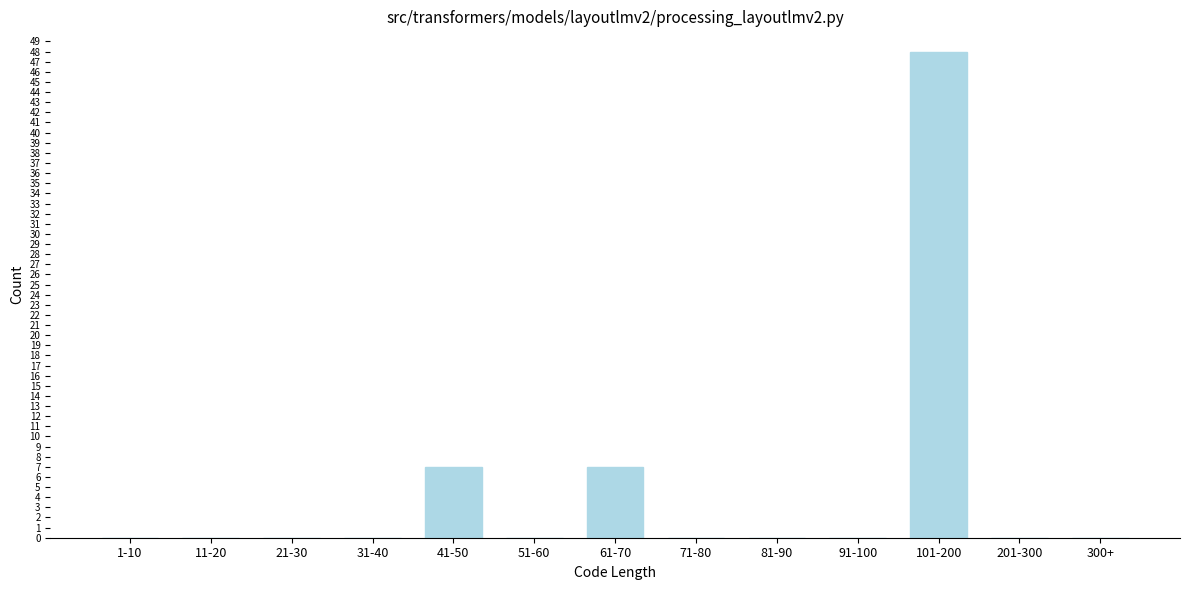

Reading left to right, extract all data points from this chart.

1-10=0	11-20=0	21-30=0	31-40=0	41-50=7	51-60=0	61-70=7	71-80=0	81-90=0	91-100=0	101-200=48	201-300=0	300+=0